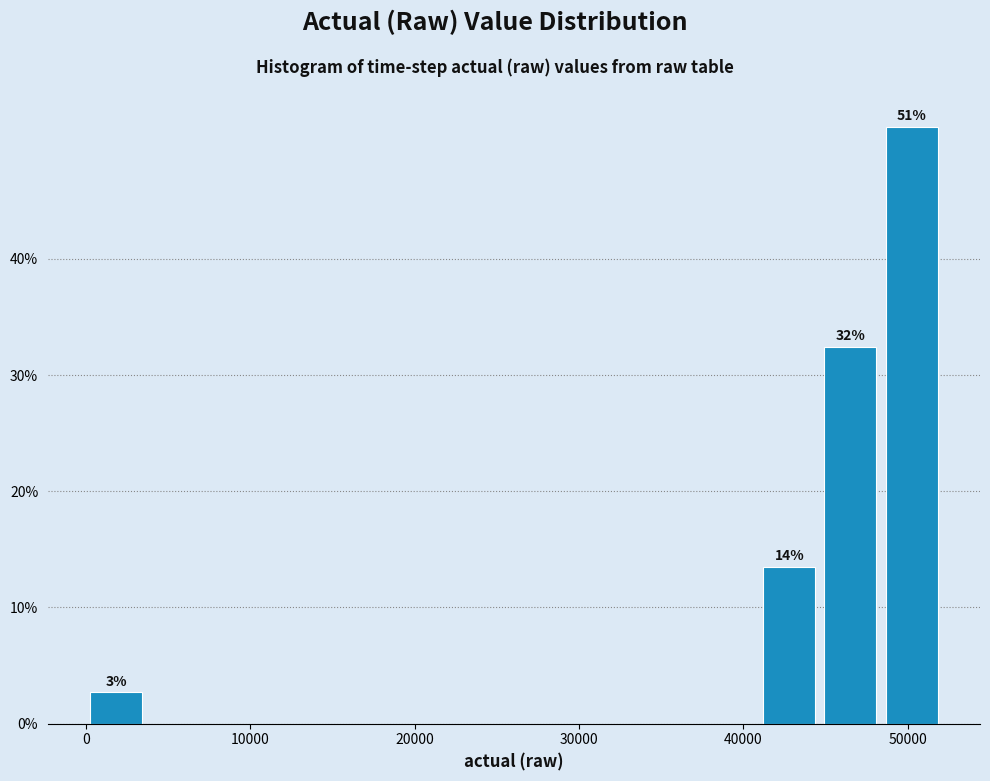

Read against the x-axis, roughly where is the centre of the tallest bar?

50000